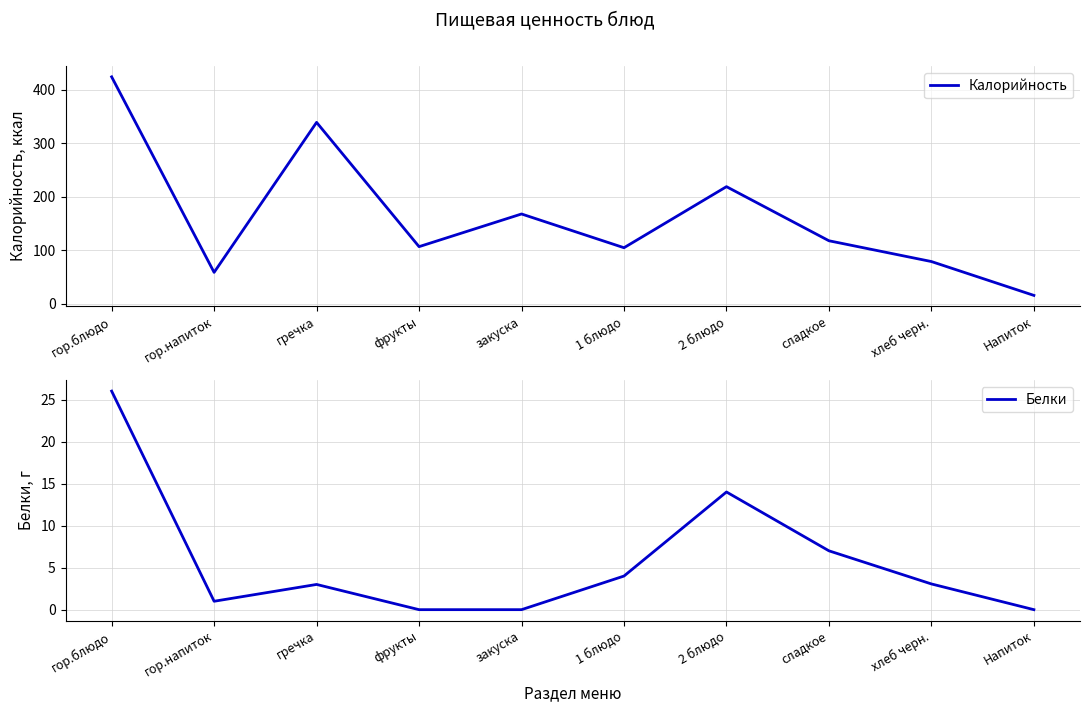

At which category does Белки reach its first local peak?

гречка